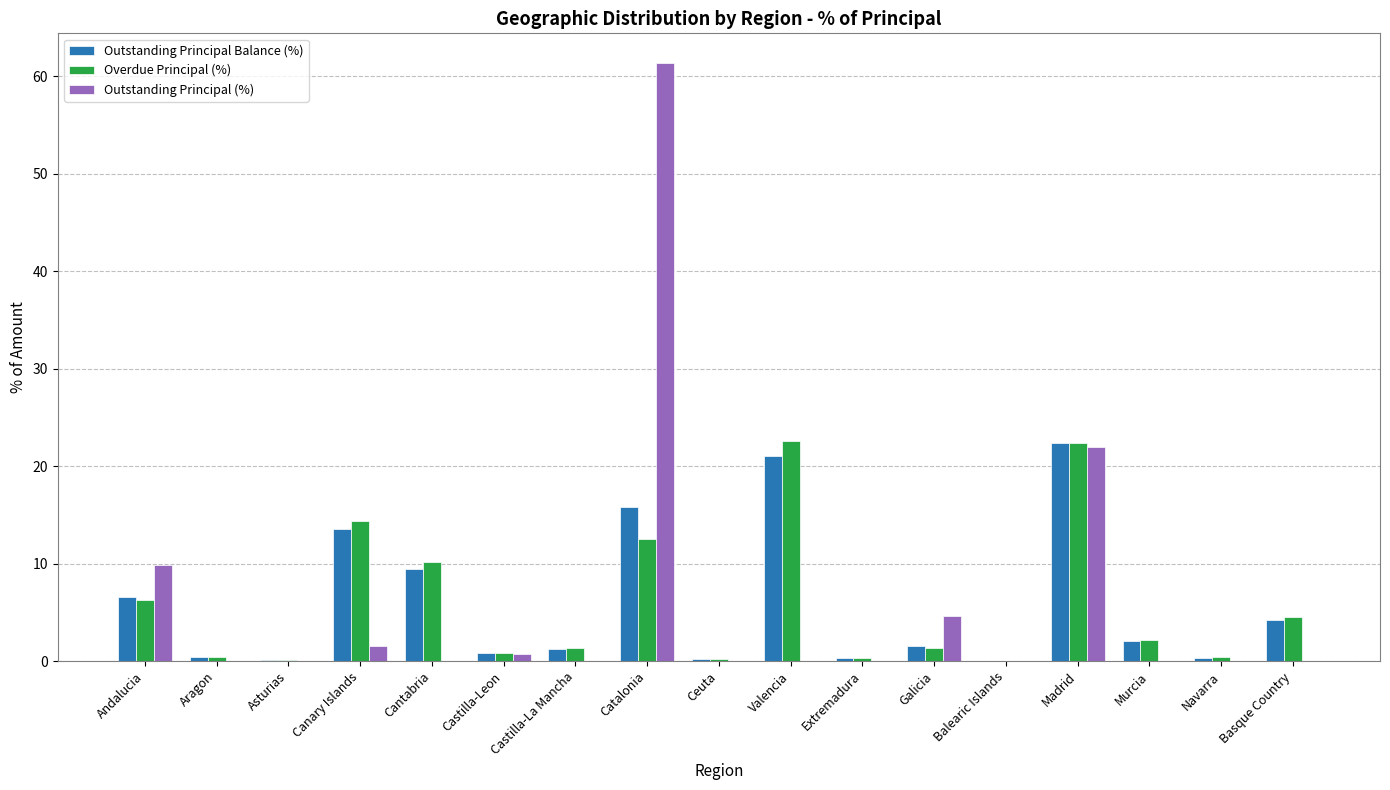

Which label corresponds to the largest value in the chart?

Catalonia